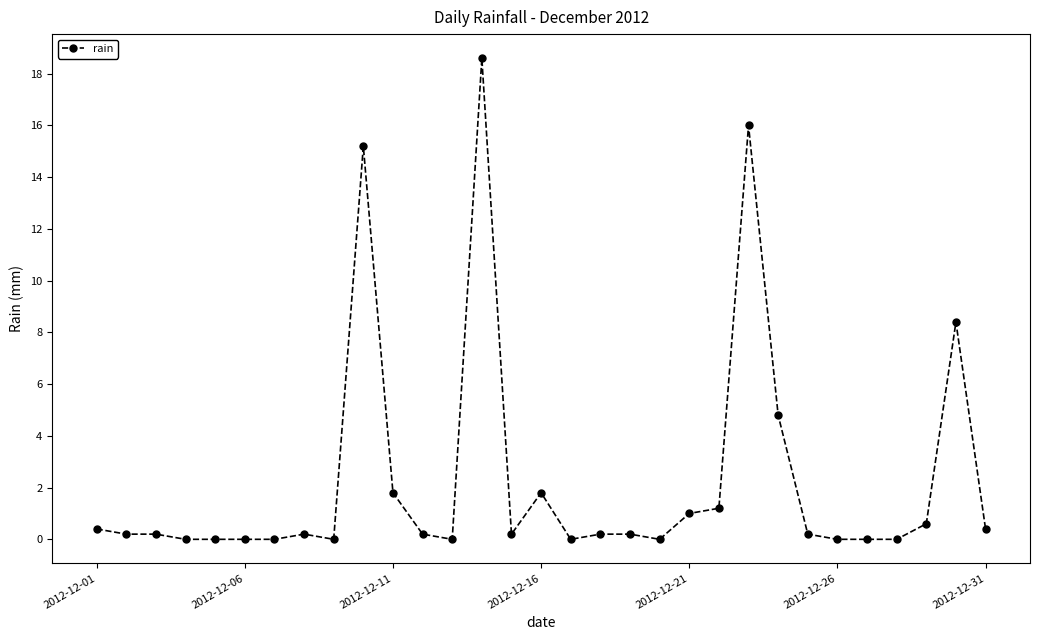

What is the value of the 29th point from the left?

0.6